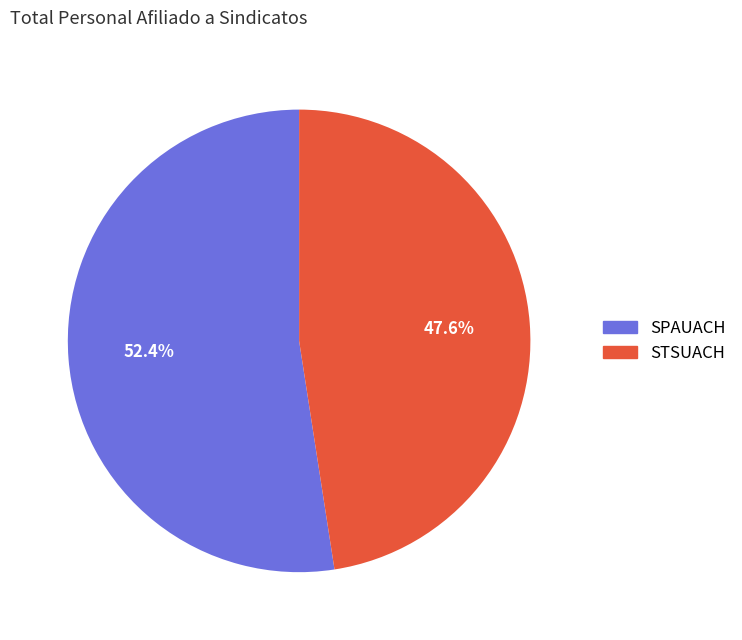

How many slices are in this pie chart?

2